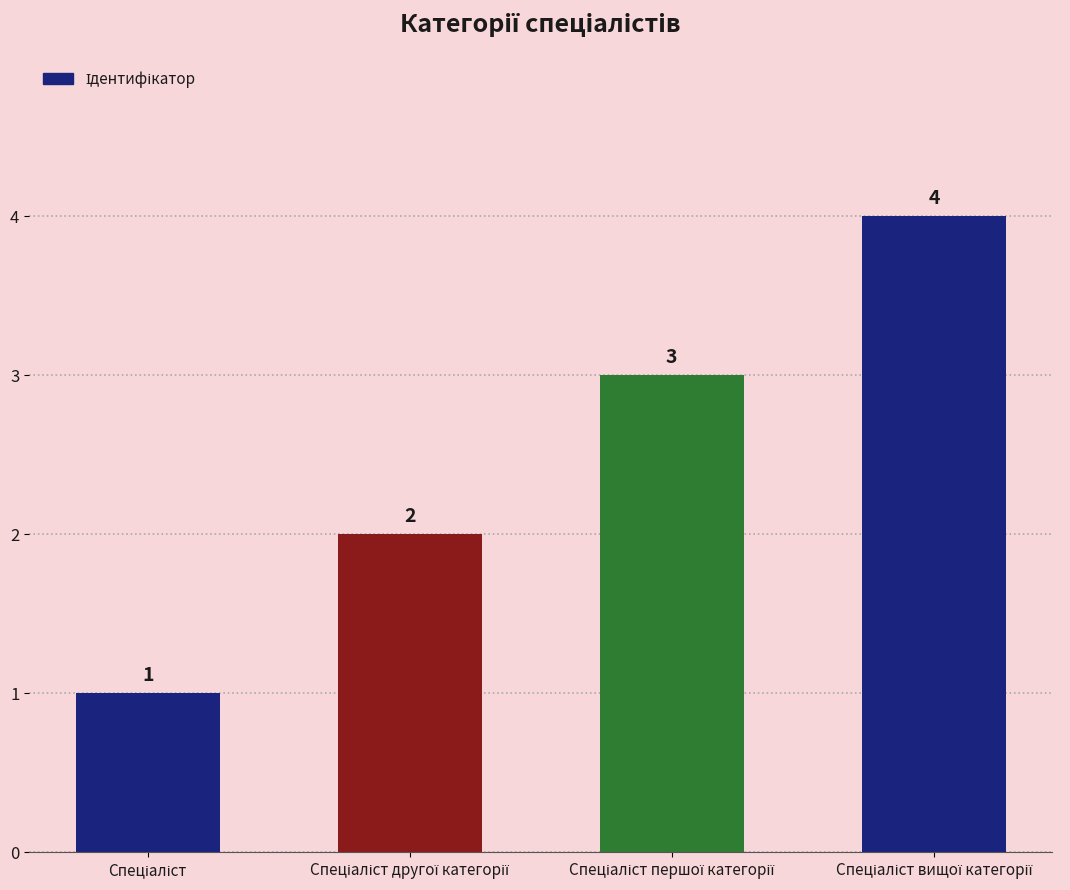

What is the value of the 1st bar from the left?

1